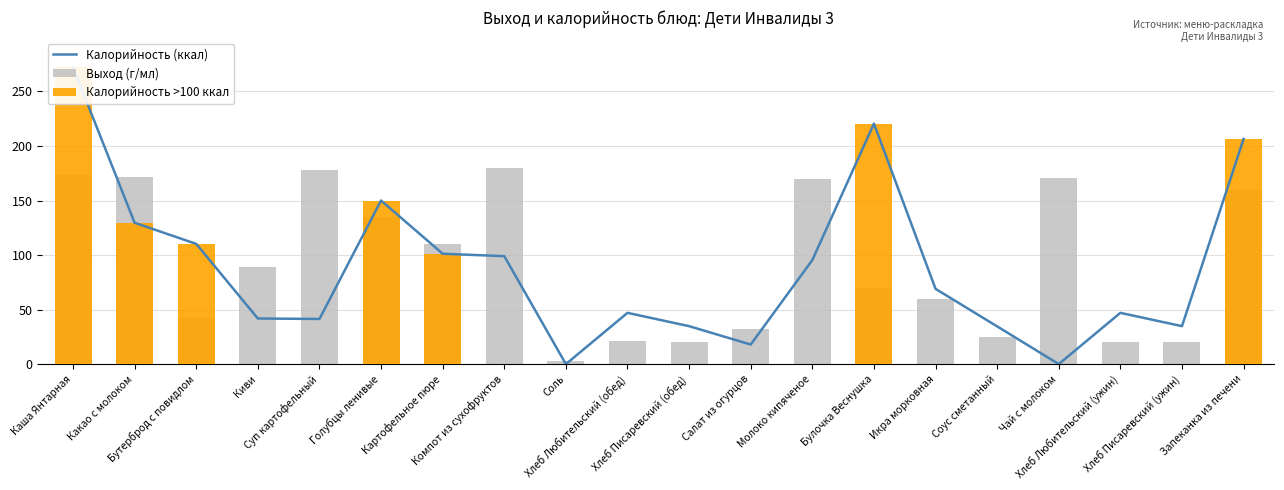

At how many categories does at least one series exceed 195?

3